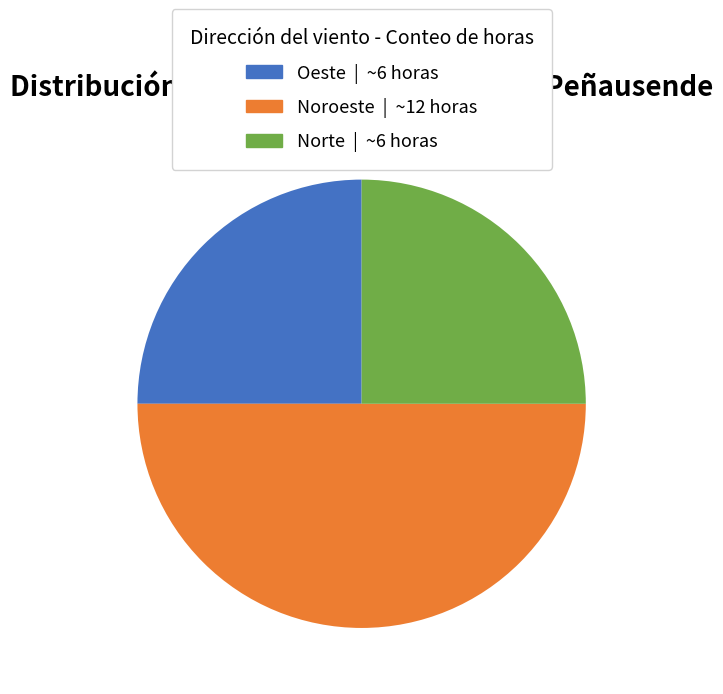

Does Oeste | ~6 horas account for over 50% of the chart?

No